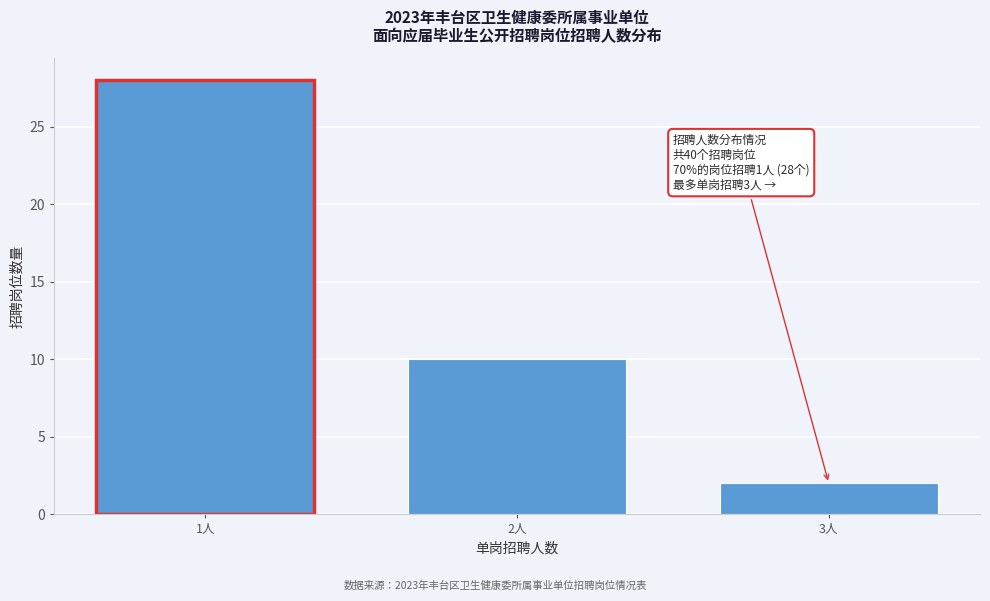

Reading left to right, extract all data points from this chart.

28	10	2